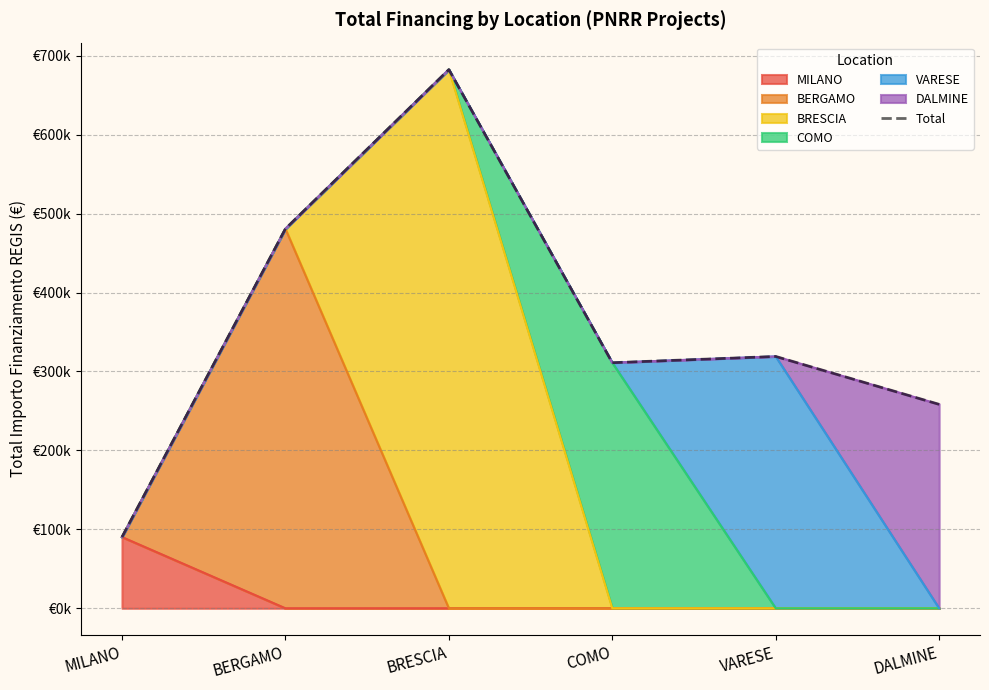

True or false: the data has more than 0 interior local peaks.

True